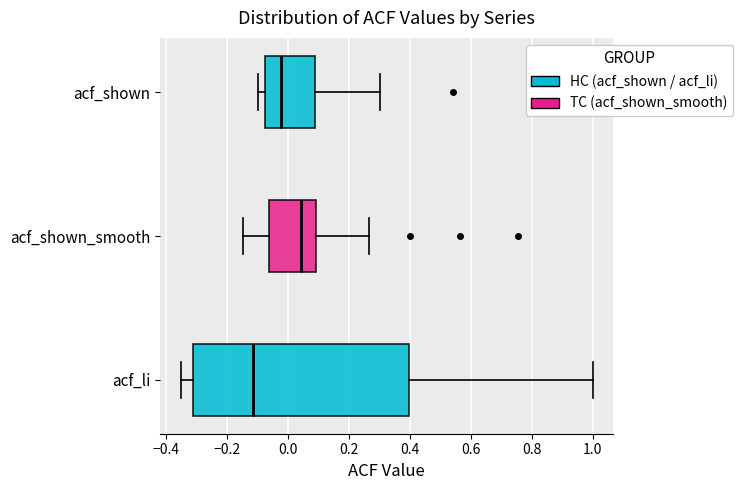

Where does the left whisker of the box for acf_shown_smooth end on the x-axis? The values are not printed on the chart, so give them approximately, as read against the axis.

-0.14